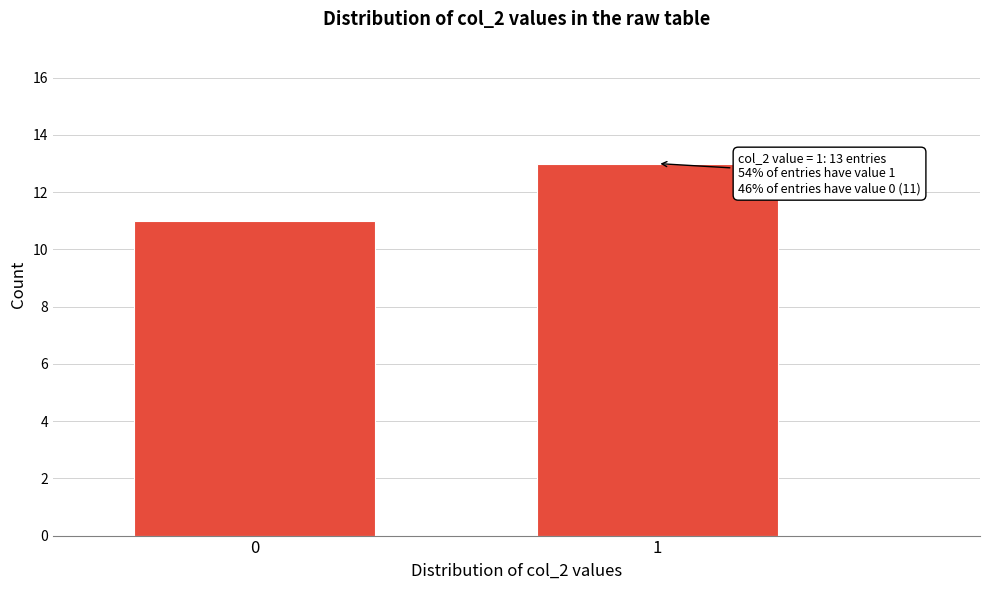

Reading left to right, transcribe all the data shown in this chart.

0=11	1=13